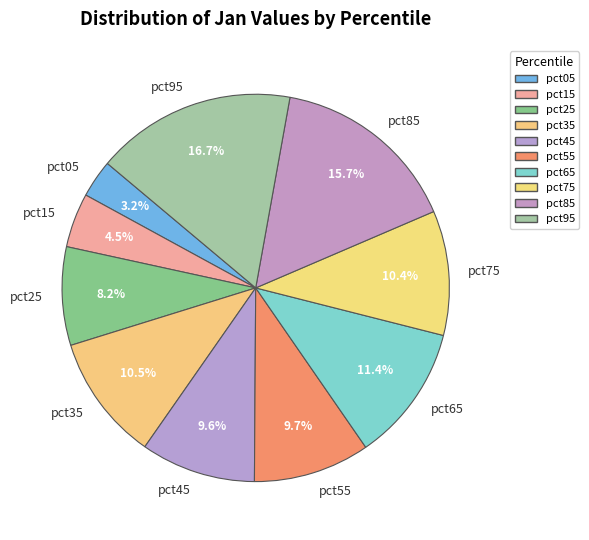

To the nearest percent, what percentage of the pie is pct85?

16%